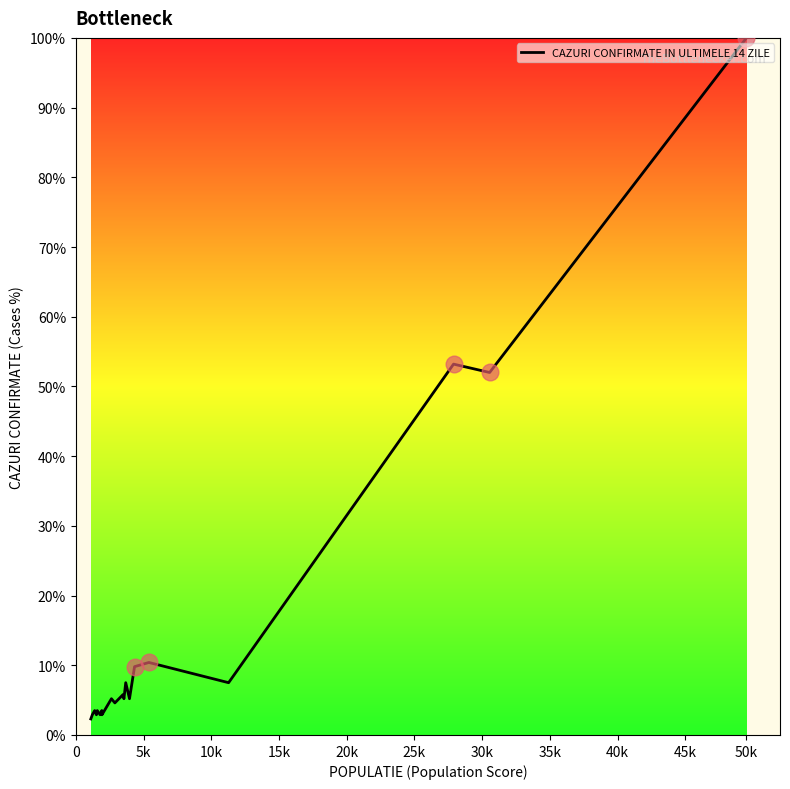

What is the maximum value shown in the chart?

100.0